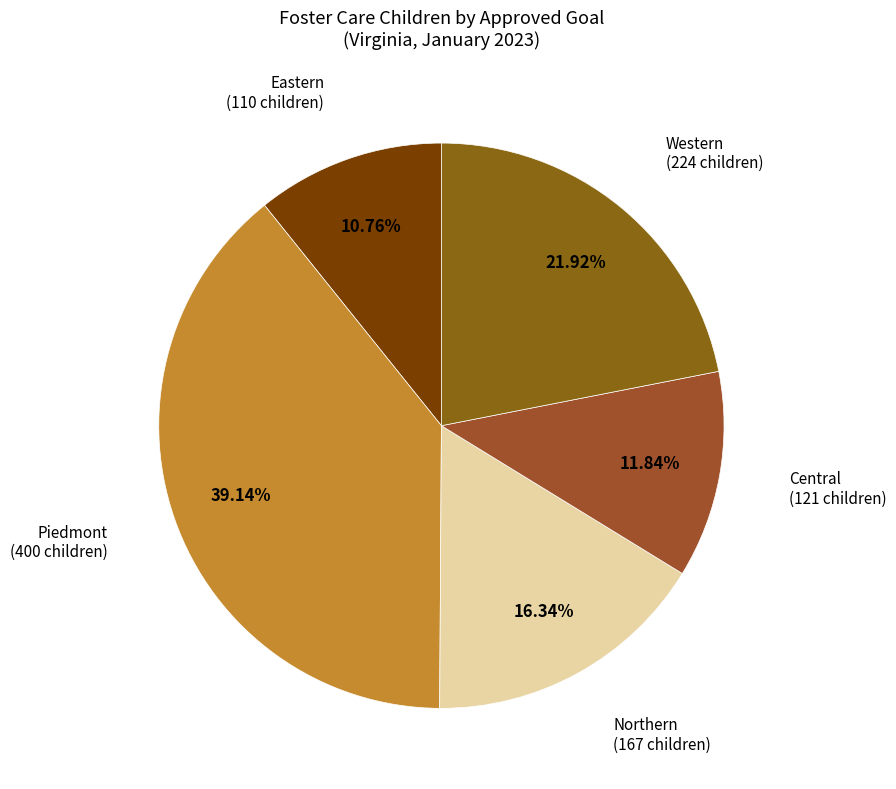

To the nearest percent, what is the difference between the largest and smallest slice percentages?

28%